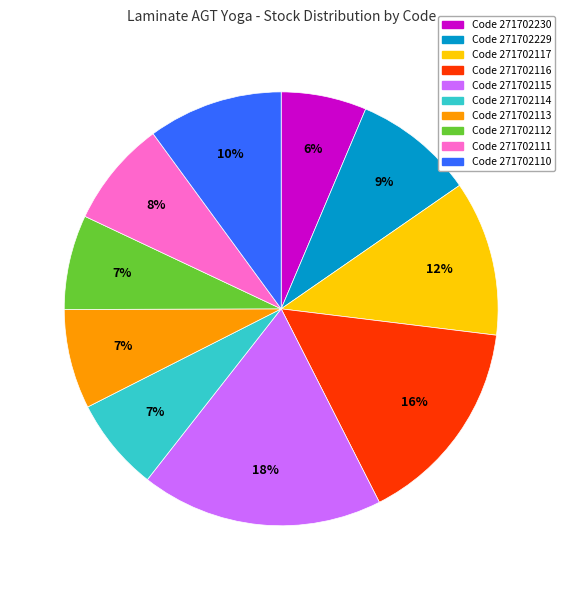

To the nearest percent, what is the average slice percentage?

10%